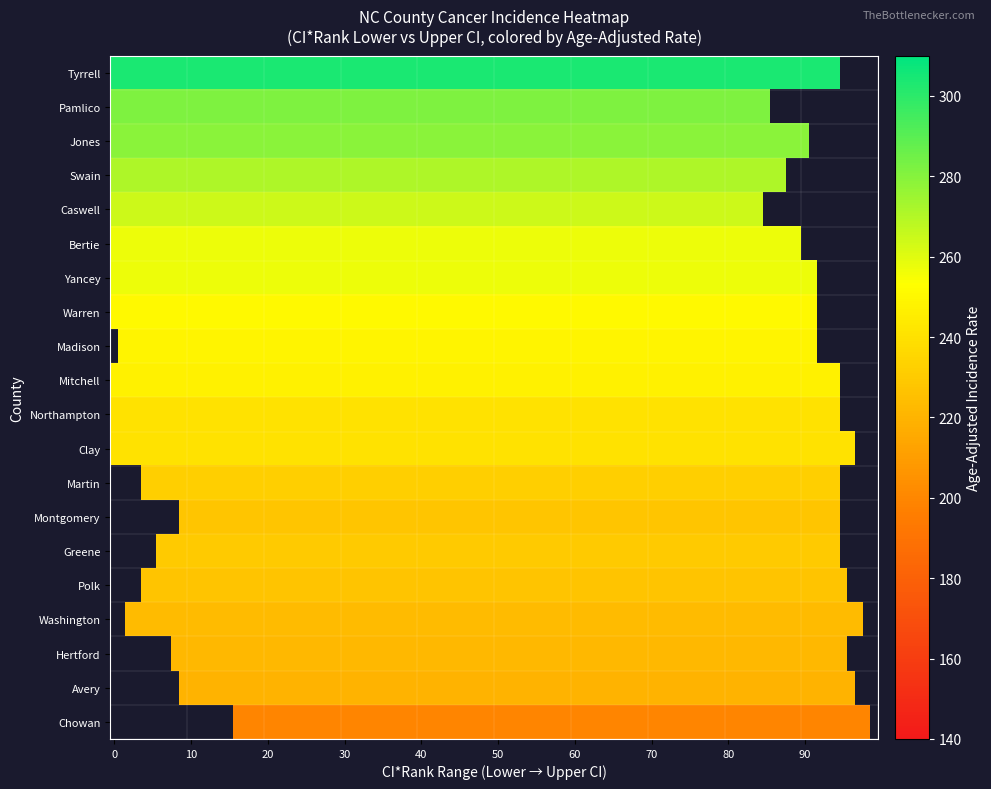

What is the total value across all series at 12?

396.8